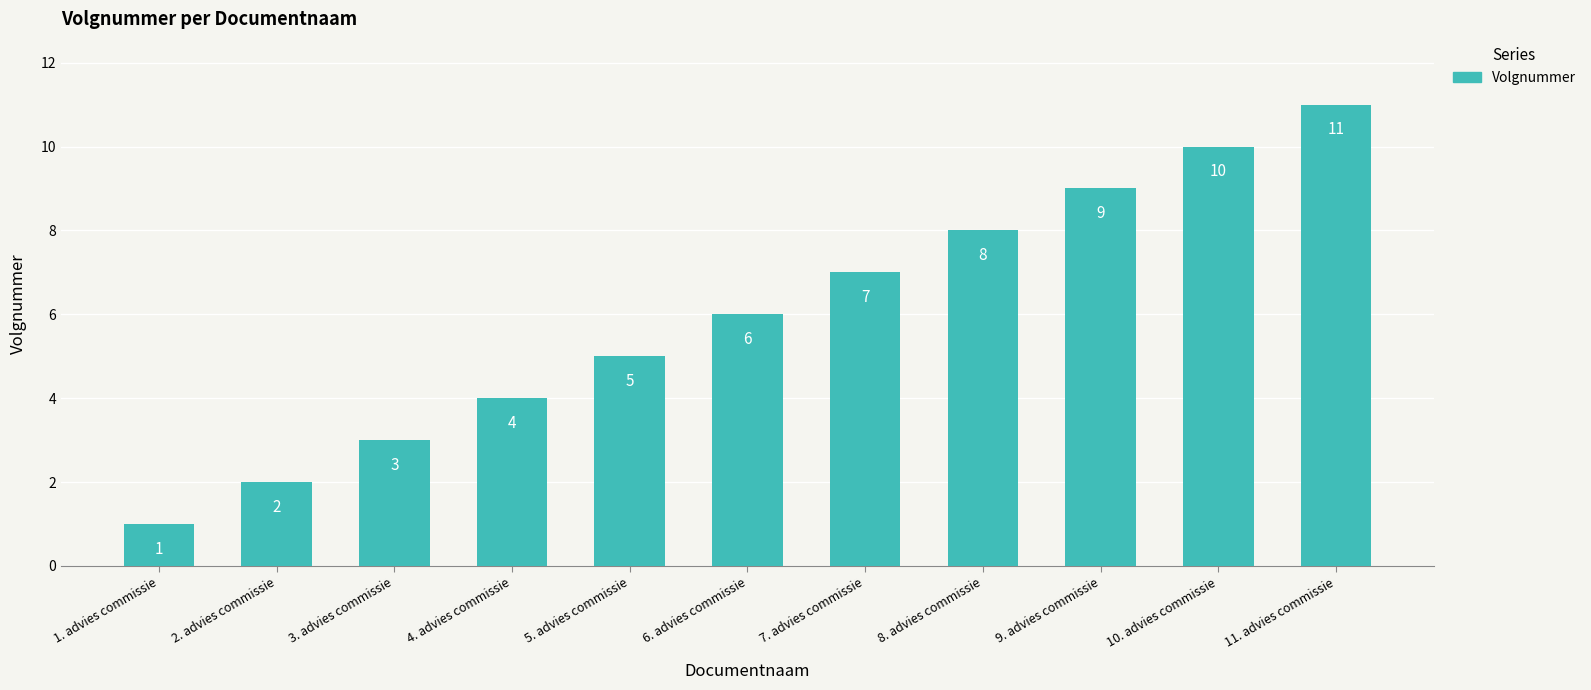

What is the label of the 3rd bar from the left?

3. advies commissie